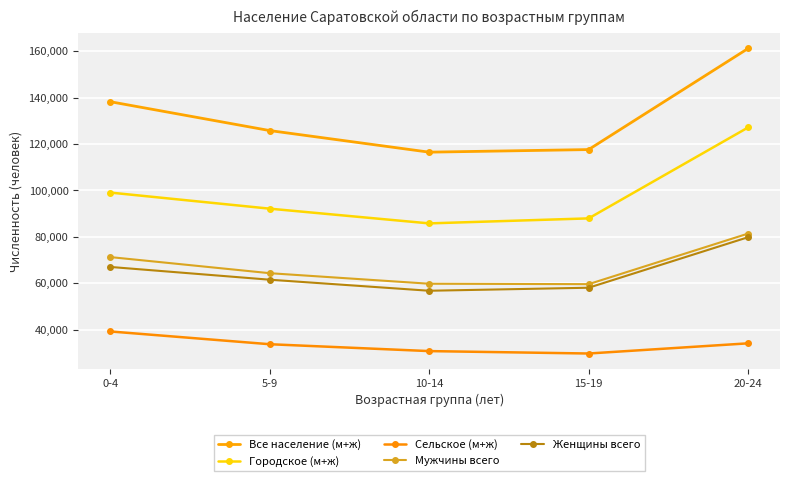

At which label does Мужчины всего first exceed 64299?

0-4